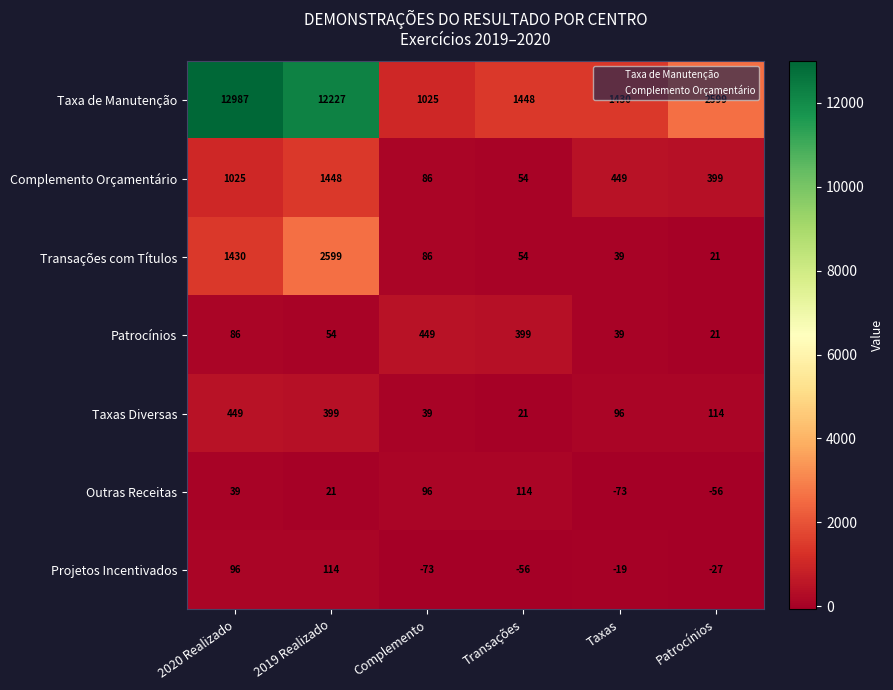

Rank the series at 2019 Realizado from highest to lowest value.

Taxa de Manutenção, Transações com Títulos, Complemento Orçamentário, Taxas Diversas, Projetos Incentivados, Patrocínios, Outras Receitas